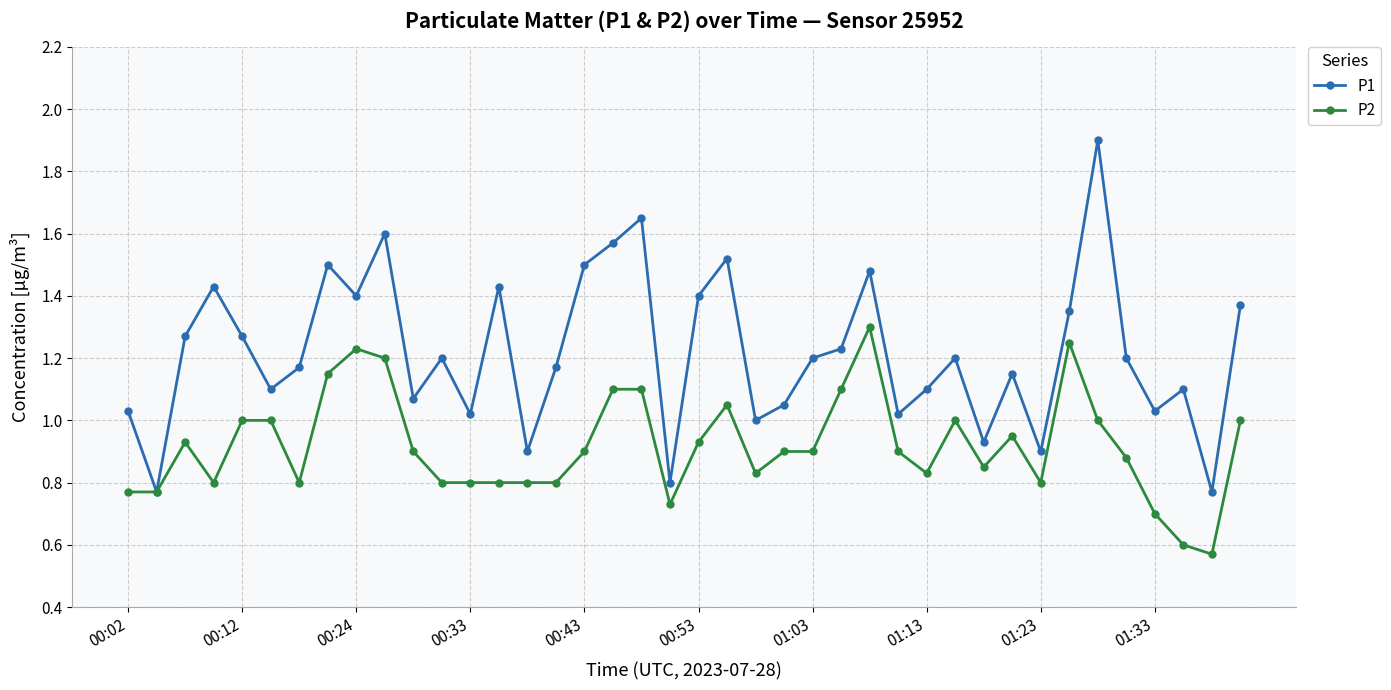

True or false: P1 has more than 2 interior local peaks.

True